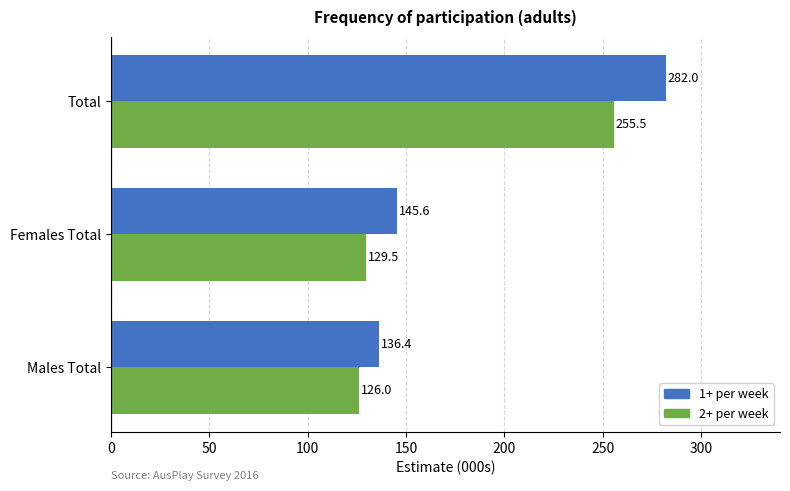

Is the value of 1+ per week at Females Total greater than the value of 2+ per week at Total?

No